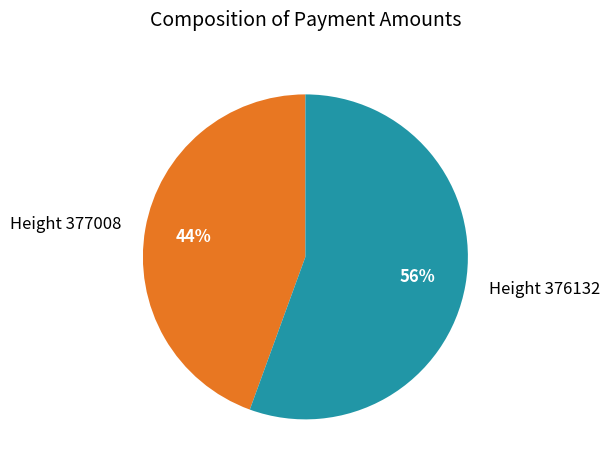

Rank the categories by value from lowest to highest.

Height 377008, Height 376132